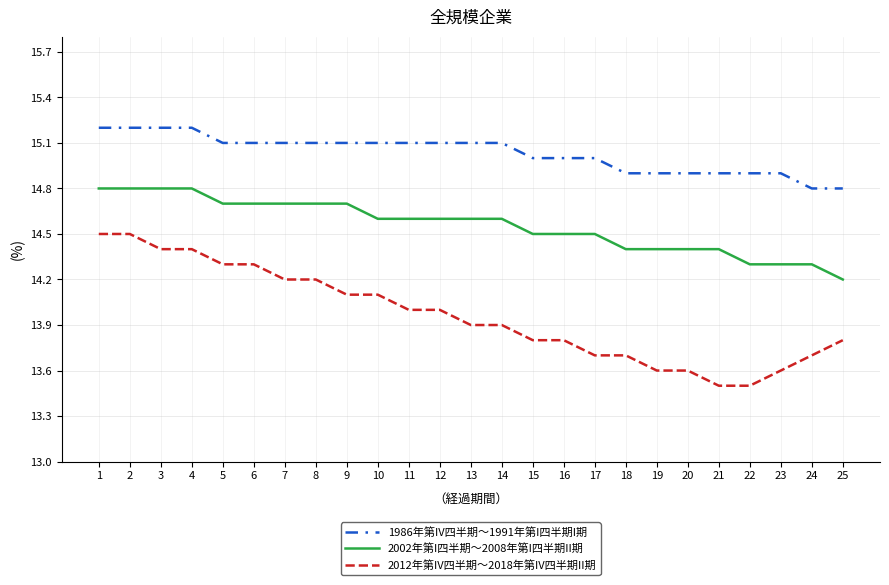

Reading left to right, list all the values displayed in this chart.

1986年第IV四半期～1991年第I四半期I期: 15.2	15.2	15.2	15.2	15.1	15.1	15.1	15.1	15.1	15.1	15.1	15.1	15.1	15.1	15.0	15.0	15.0	14.9	14.9	14.9	14.9	14.9	14.9	14.8	14.8
2002年第I四半期～2008年第I四半期II期: 14.8	14.8	14.8	14.8	14.7	14.7	14.7	14.7	14.7	14.6	14.6	14.6	14.6	14.6	14.5	14.5	14.5	14.4	14.4	14.4	14.4	14.3	14.3	14.3	14.2
2012年第IV四半期～2018年第IV四半期II期: 14.5	14.5	14.4	14.4	14.3	14.3	14.2	14.2	14.1	14.1	14.0	14.0	13.9	13.9	13.8	13.8	13.7	13.7	13.6	13.6	13.5	13.5	13.6	13.7	13.8